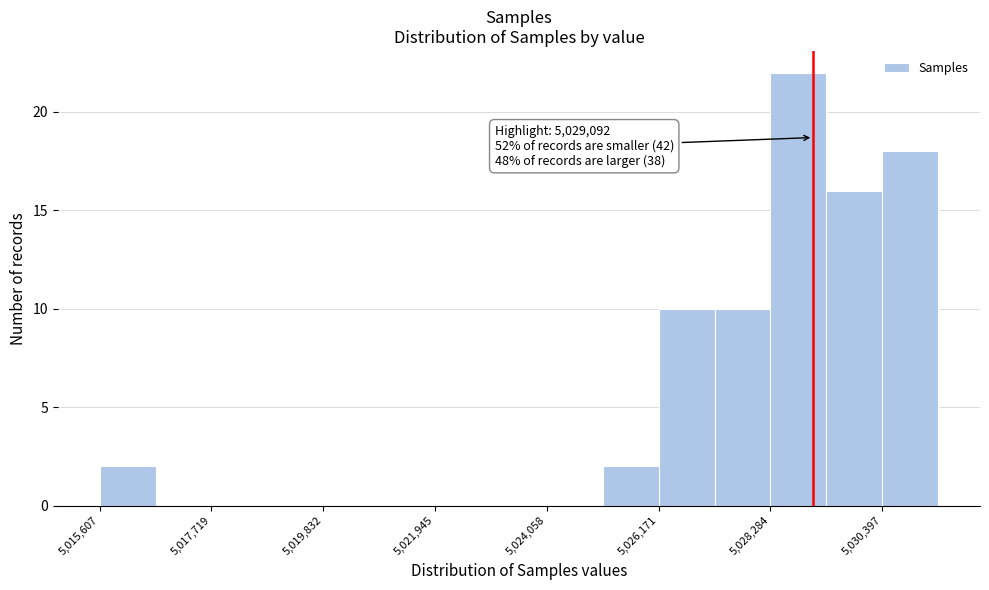

Read against the x-axis, roughly where is the centre of the tallest bar?

5029000